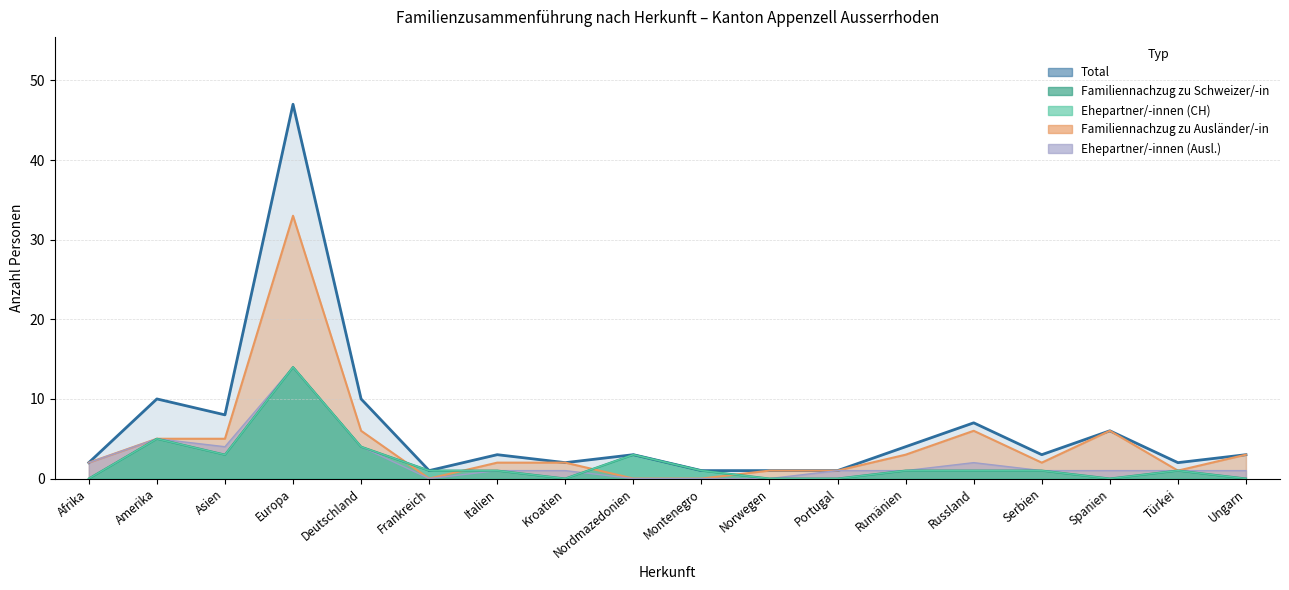

What position from the left is Afrika?

1